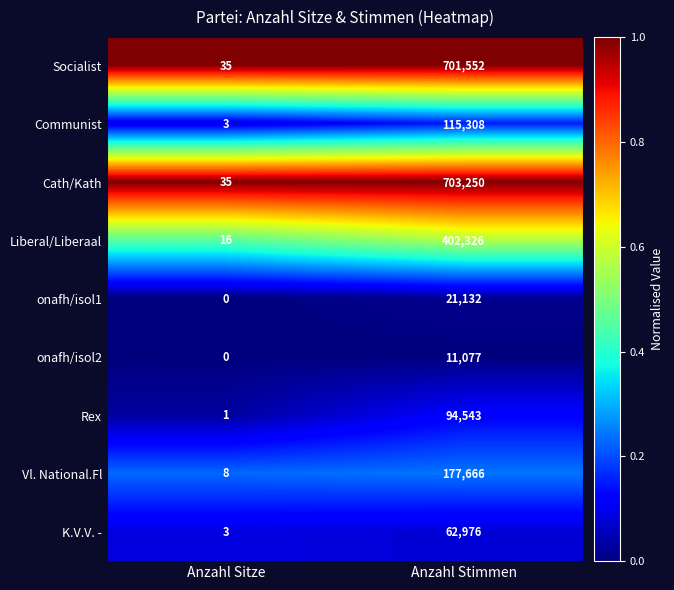

What is the spread (max minus min) of values at Anzahl Stimmen?

692173